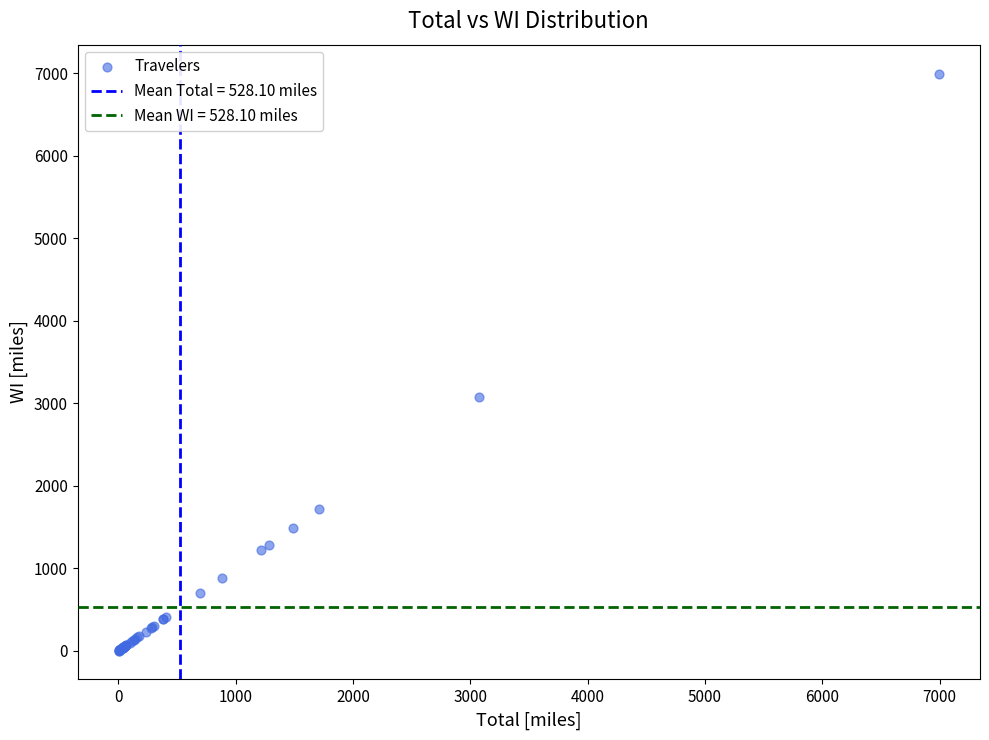

What Y value in the scatter plot is closest to 3498?

3077.9